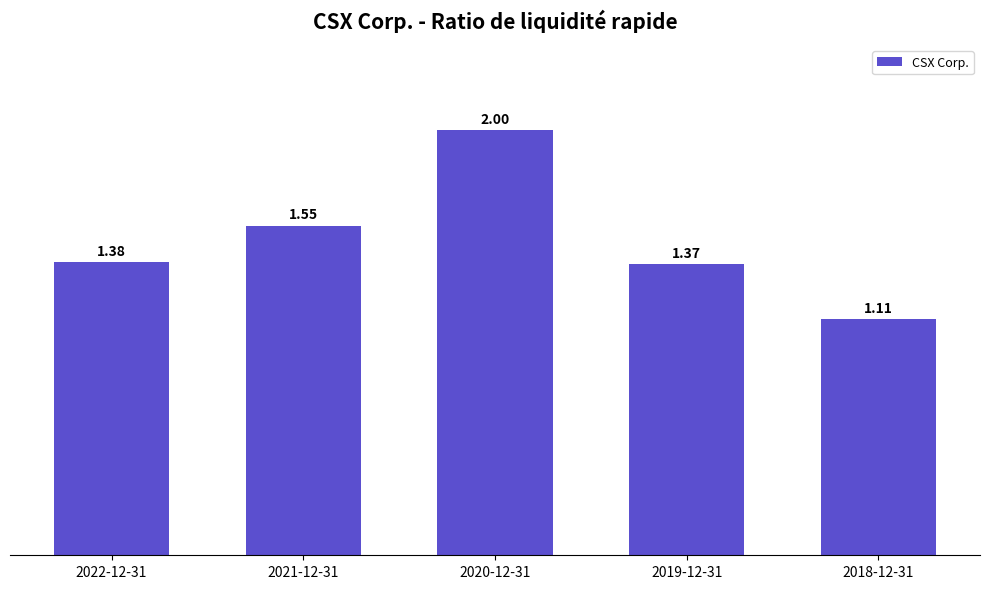

What is the sum of all values?

7.4